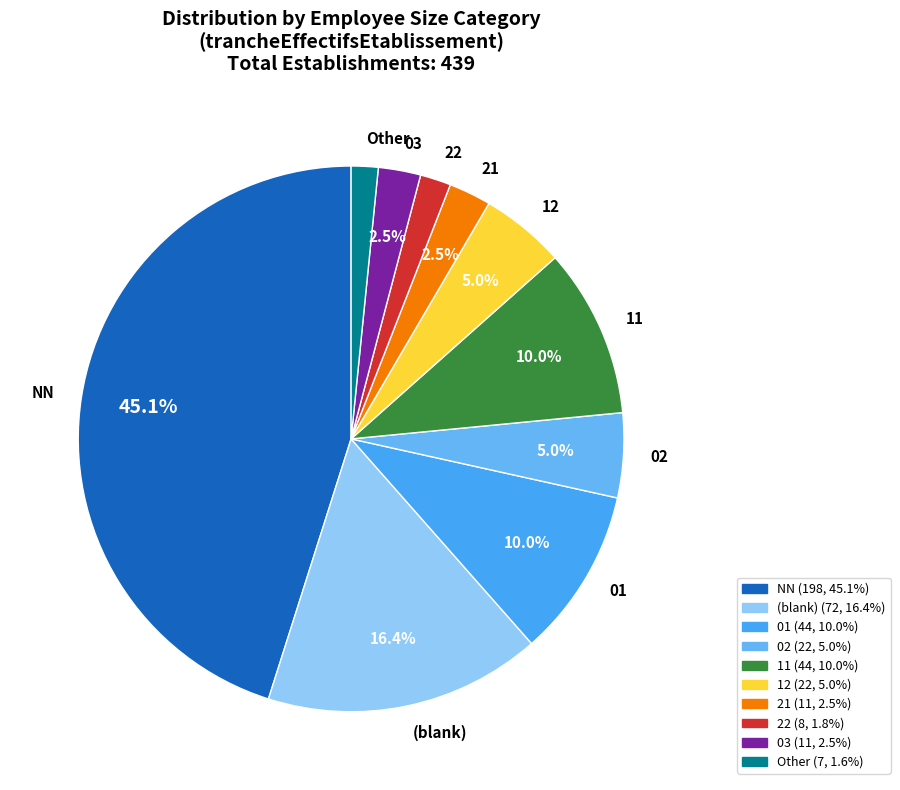

Which has a higher value, Other or NN?

NN